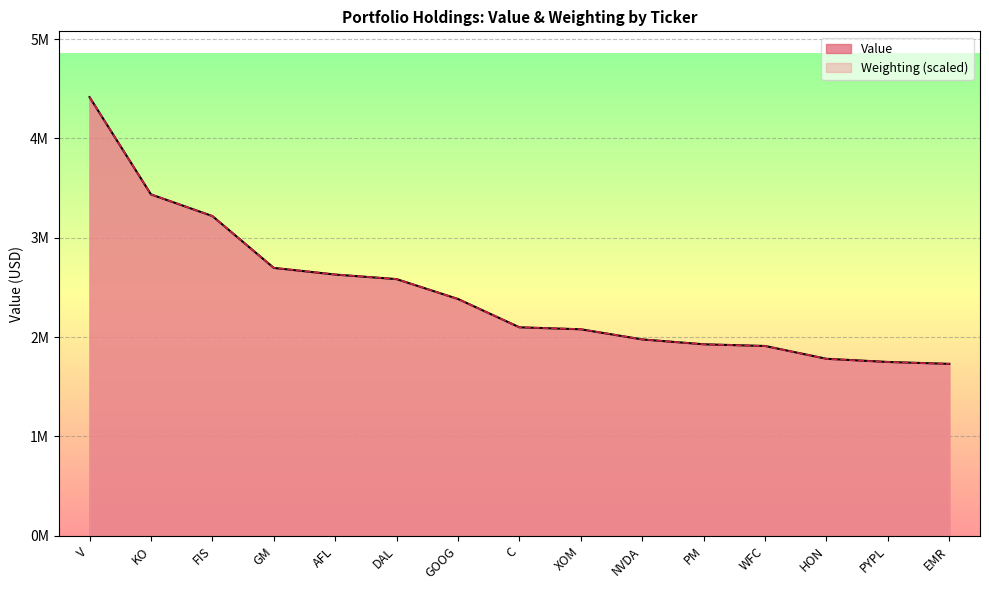

The Weighting series shows 3058537.2 at XOM. True or false?

False